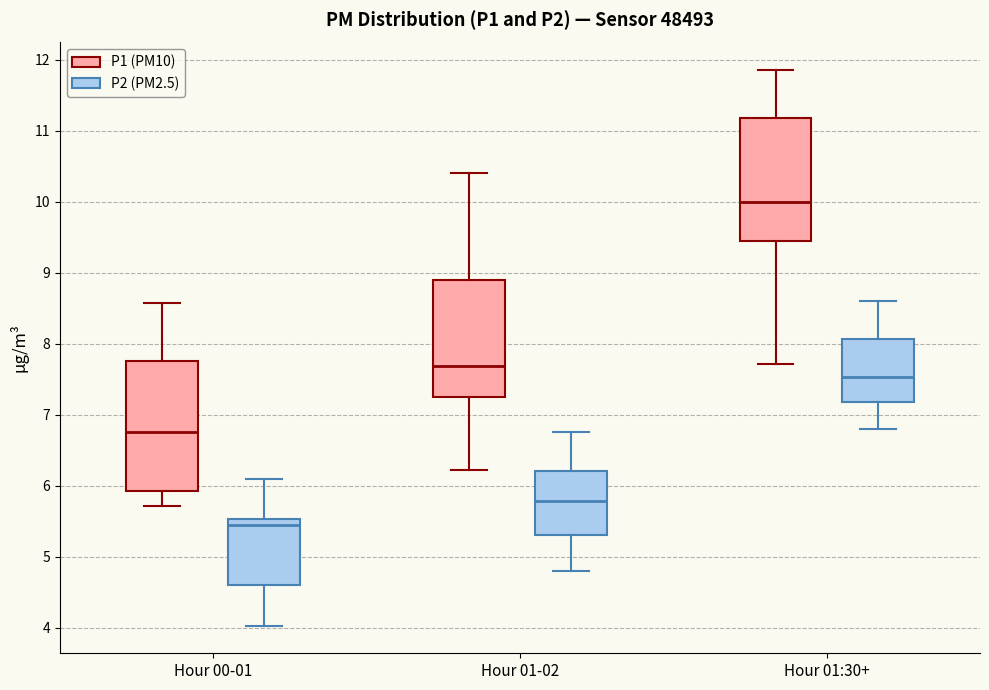

Which box's median line is the lowest?

Hour 00-01 (P2 (PM2.5))